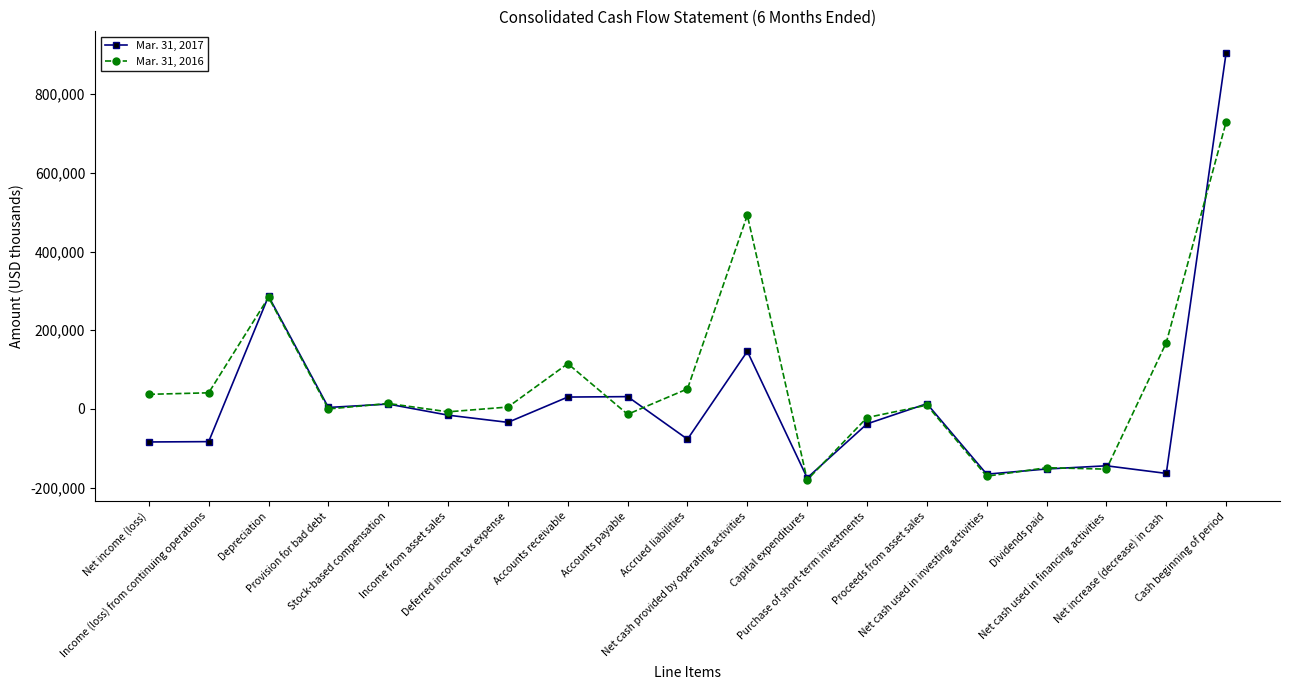

At Purchase of short-term investments, list the series in order from largest to smallest.

Mar. 31, 2016, Mar. 31, 2017